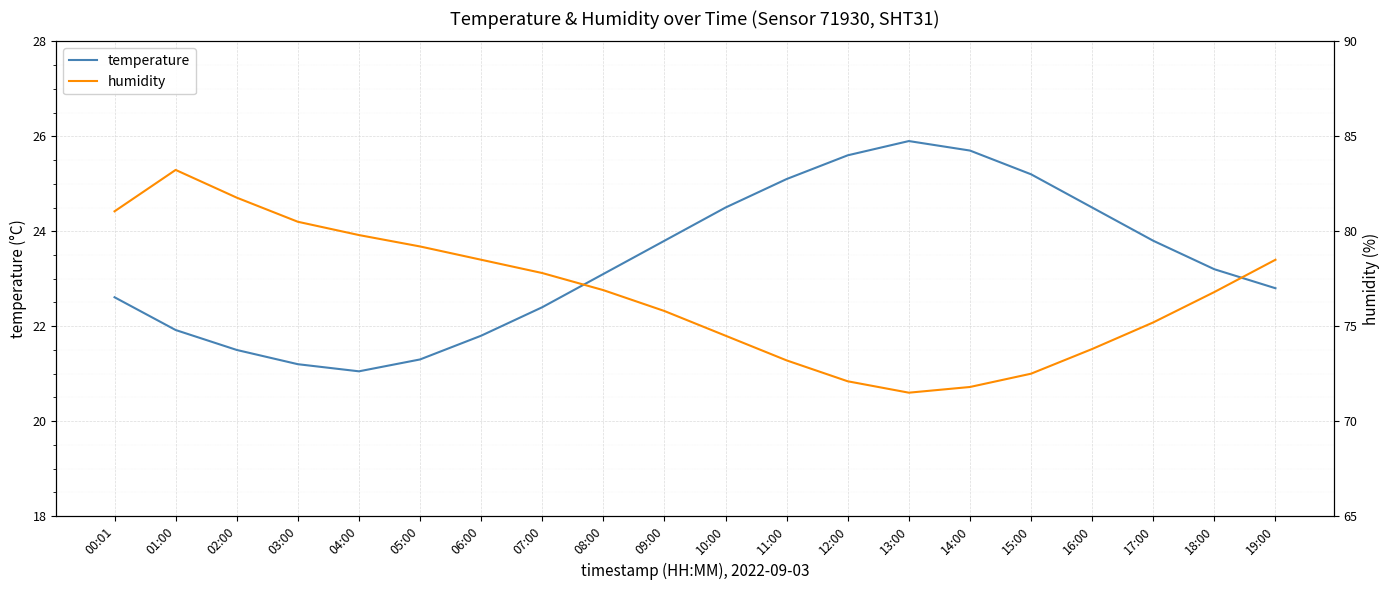

Rank the series at 19:00 from highest to lowest value.

humidity, temperature